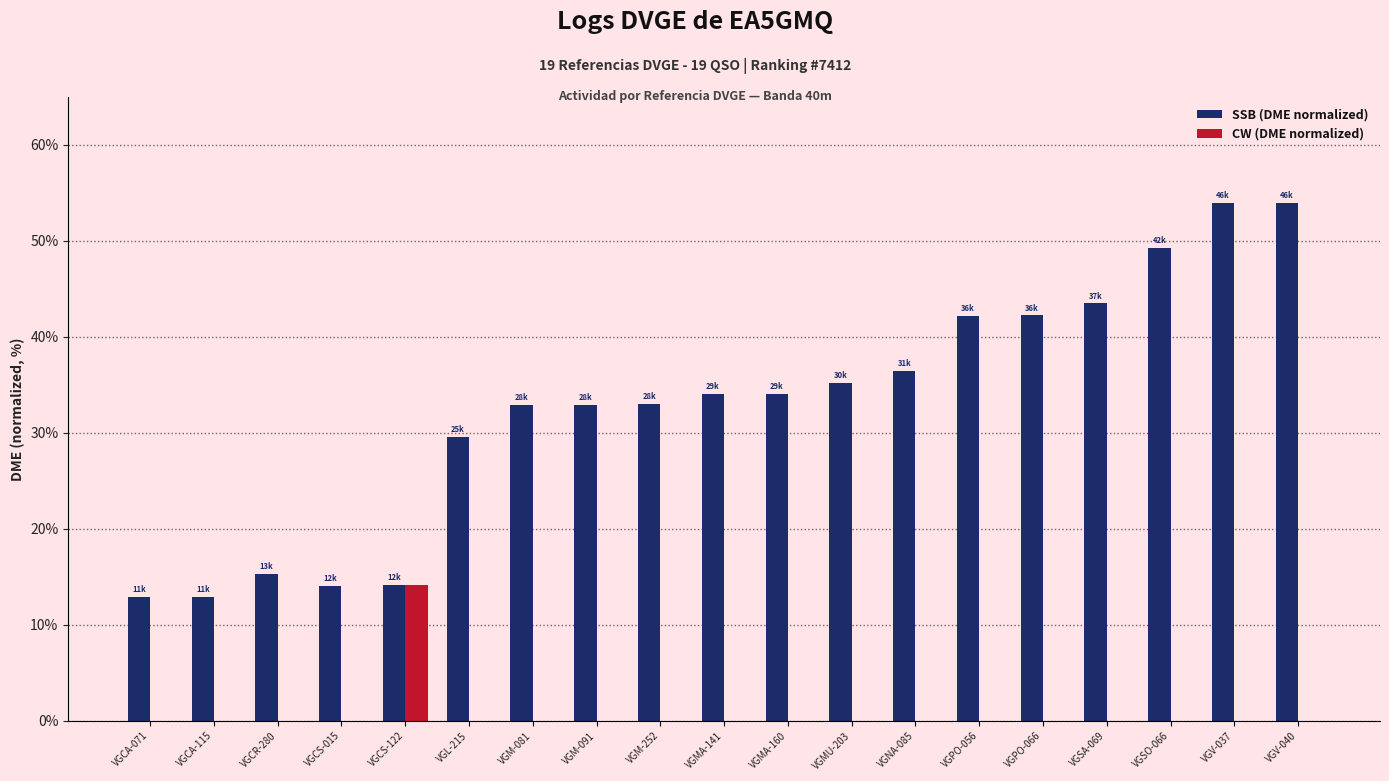

What is the average value of the SSB (DME normalized) series?

32.8